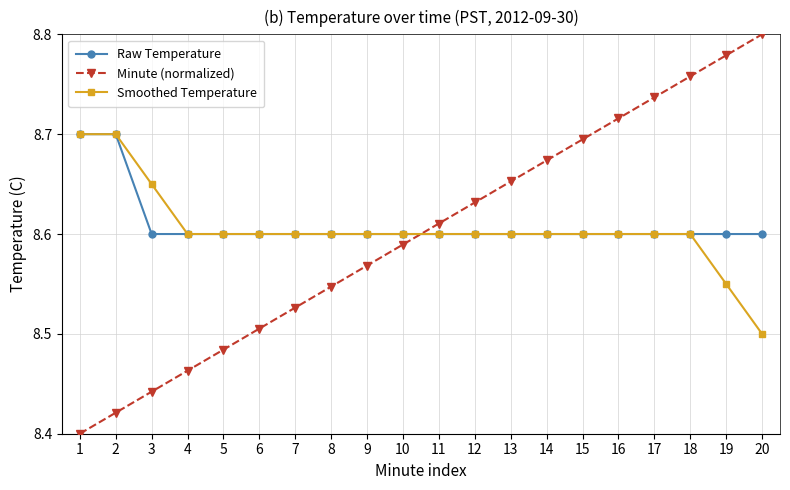

What is the difference between the highest and lowest values at 19?

0.2